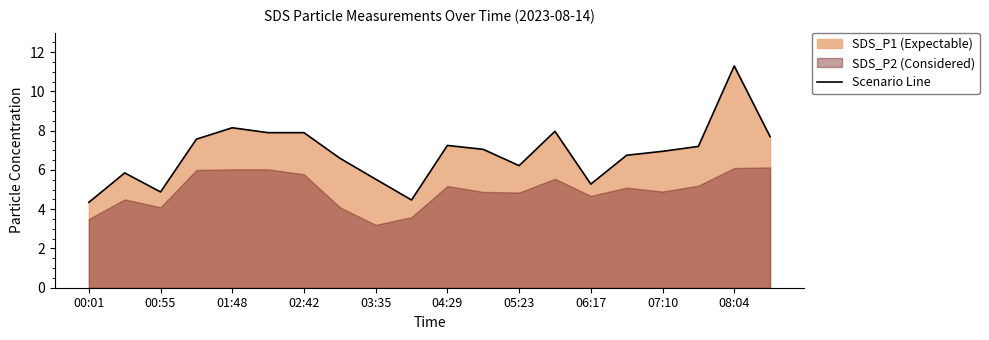

Is it true that the value at 11 is 7.0?

True